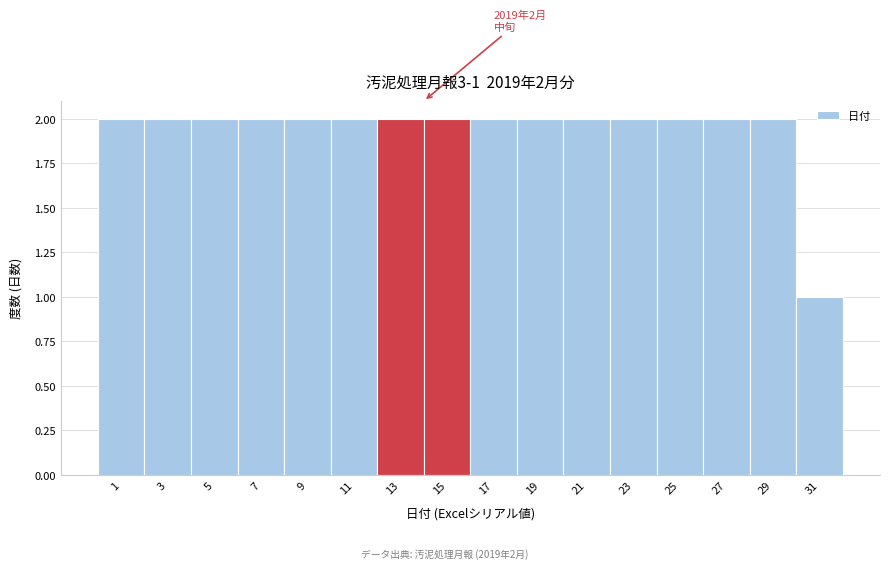

Reading right to left, transcribe all the data shown in this chart.

1	2	2	2	2	2	2	2	2	2	2	2	2	2	2	2